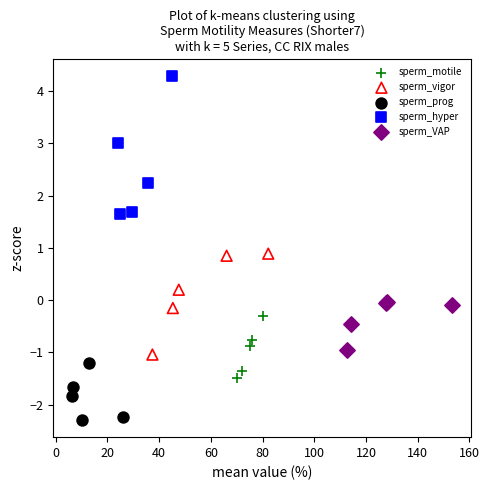

Which series has the largest Y range (max minus min)?

sperm_hyper